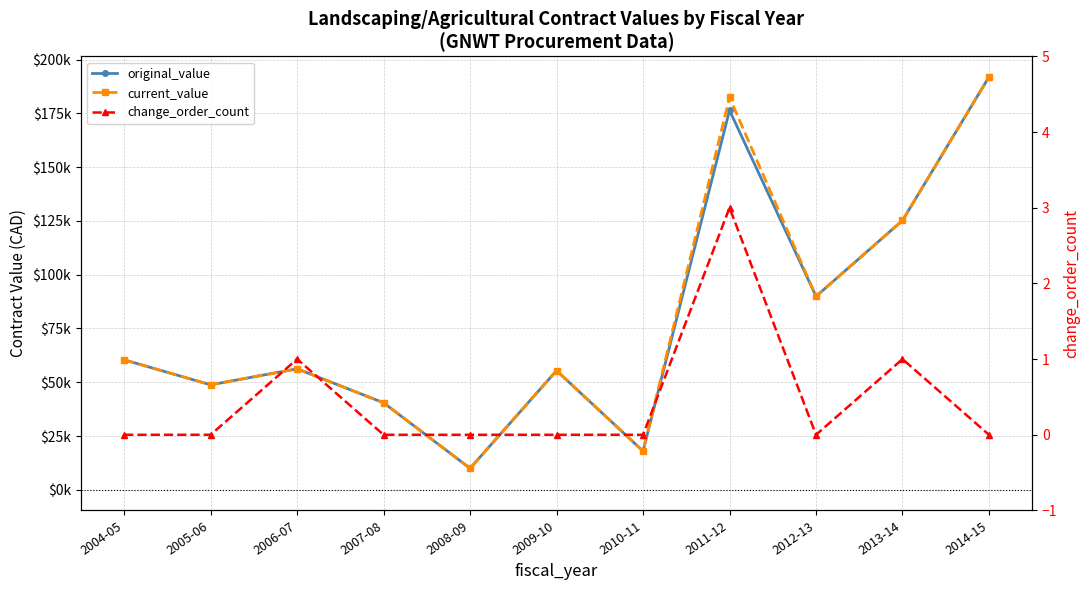

What are all the series names shown in the legend?

original_value, current_value, change_order_count